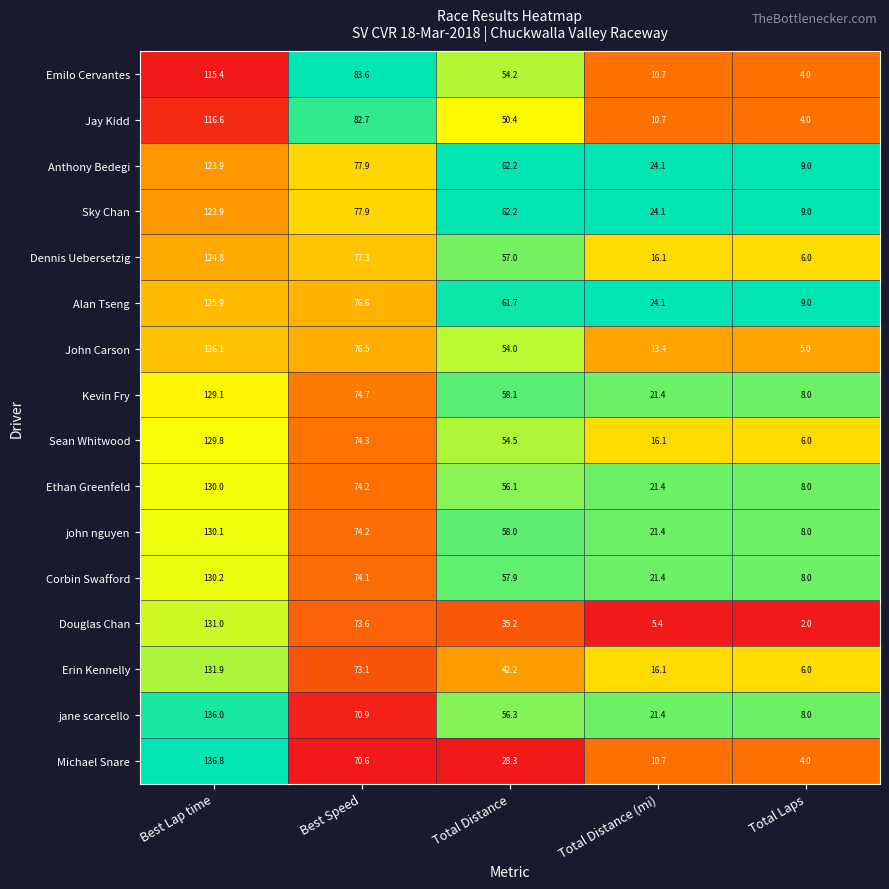

At which category is the sum across all series the highest?

Best Lap time